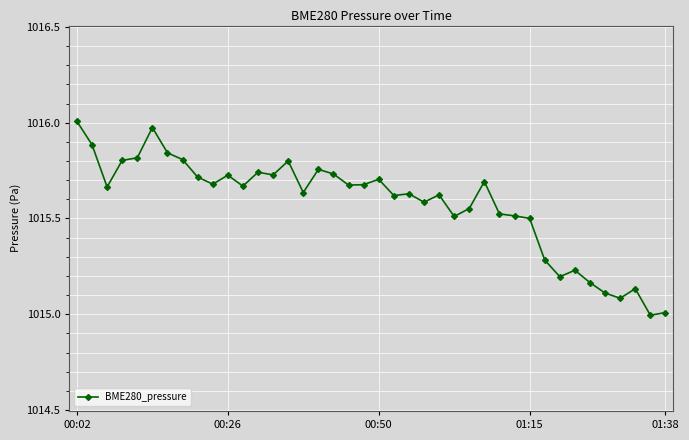

What is the minimum value shown in the chart?

1015.0